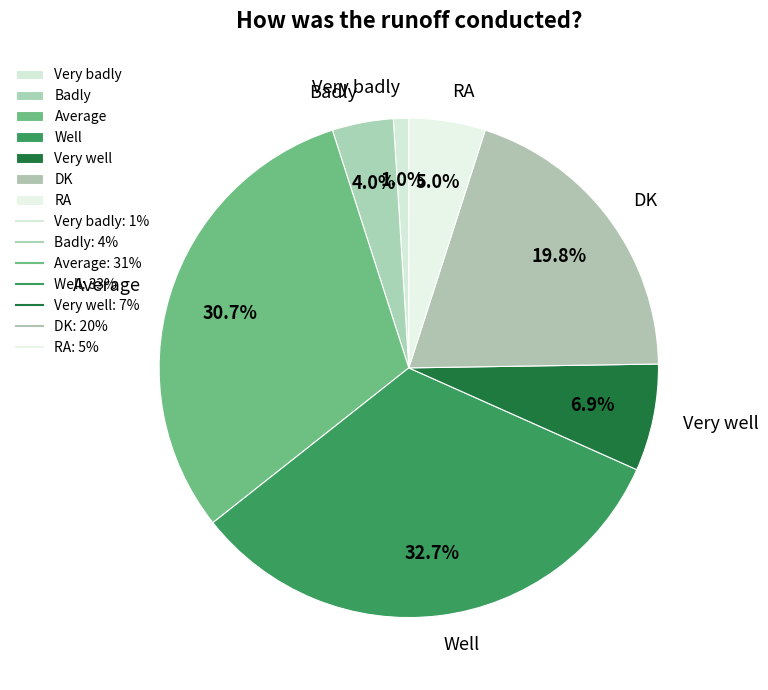

What percentage do Very well and DK together represent?

26.7%